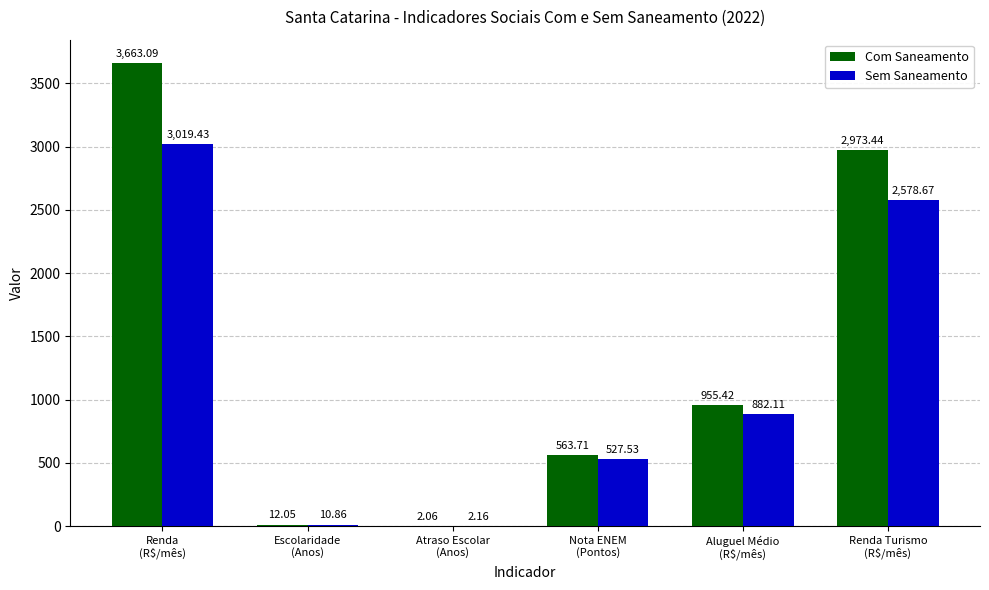

Count the number of categories in the chart.

6